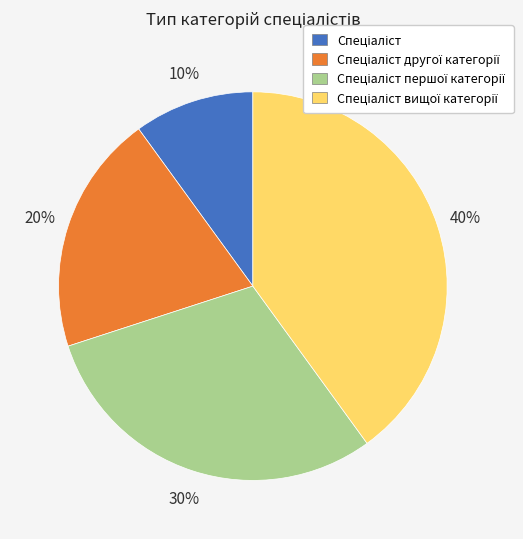

Is there any slice that represents more than half of the pie?

No